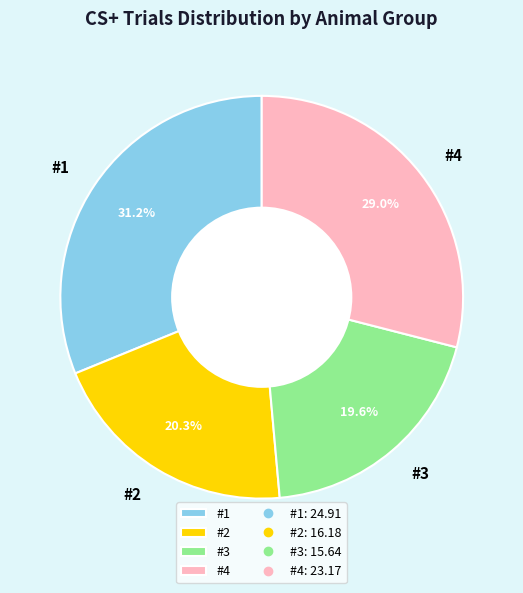

To the nearest percent, what is the difference between the #3 and #2 slice percentages?

1%